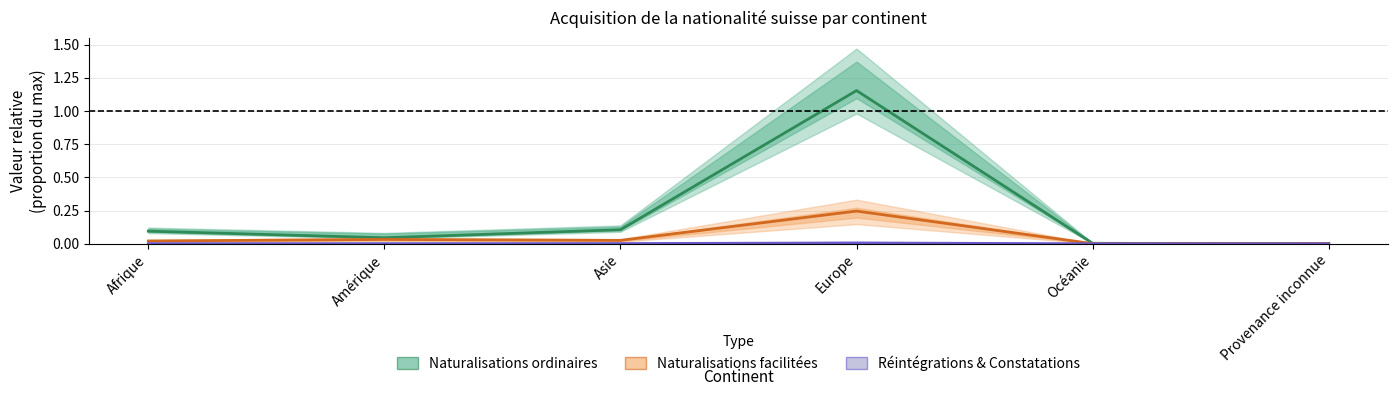

What is the maximum value for Naturalisations facilitées?

0.2